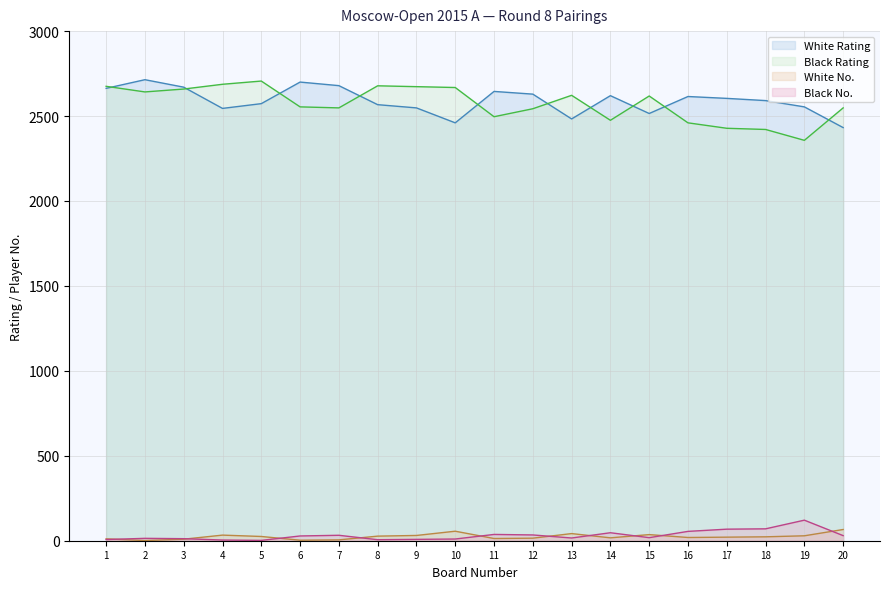

The White No. series shows 6 at 16. True or false?

False